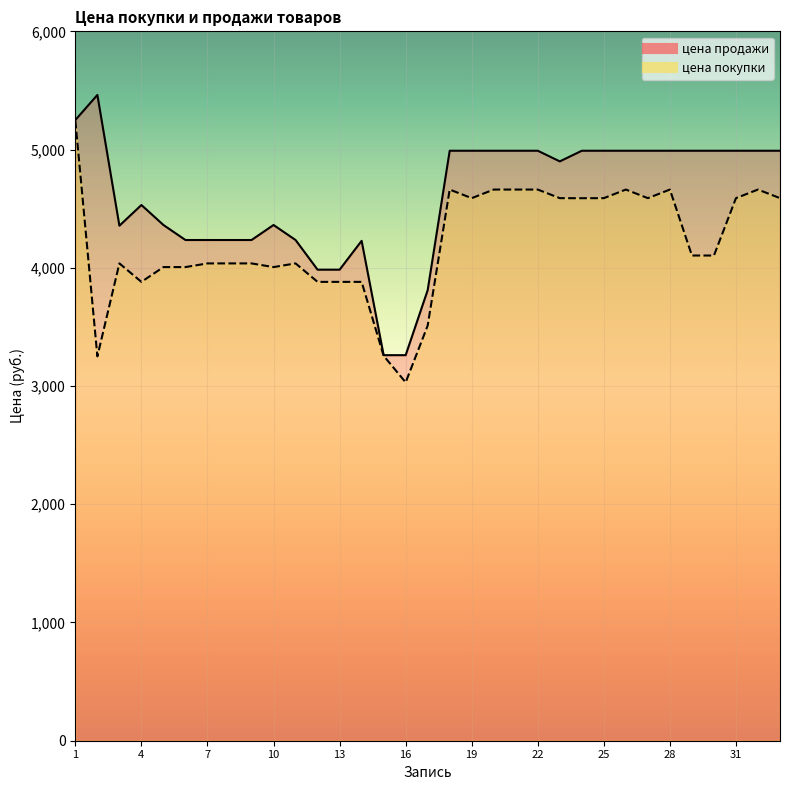

Is it true that цена продажи equals 4356.0 at 3?

True